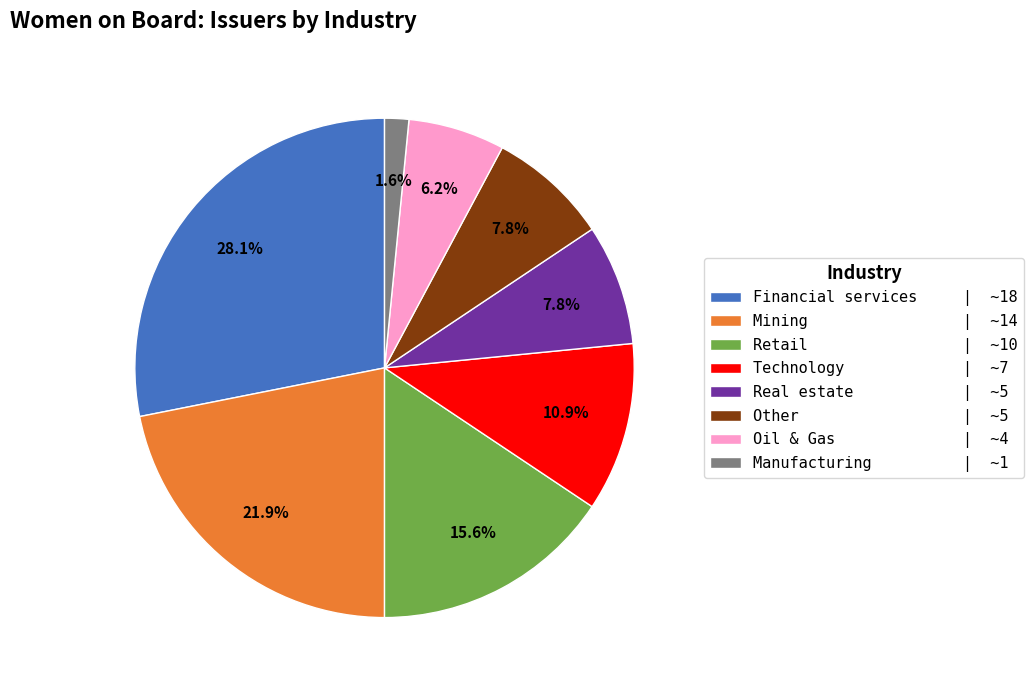

To the nearest percent, what is the average slice percentage?

12%